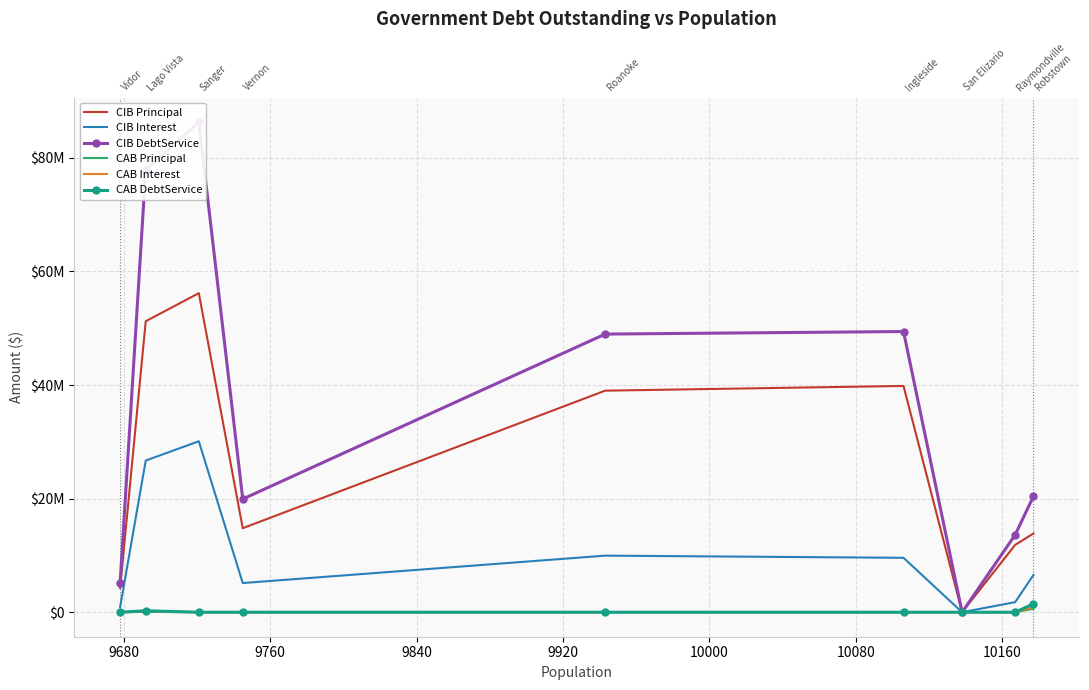

How many positive values does the CIB DebtService series have?

8